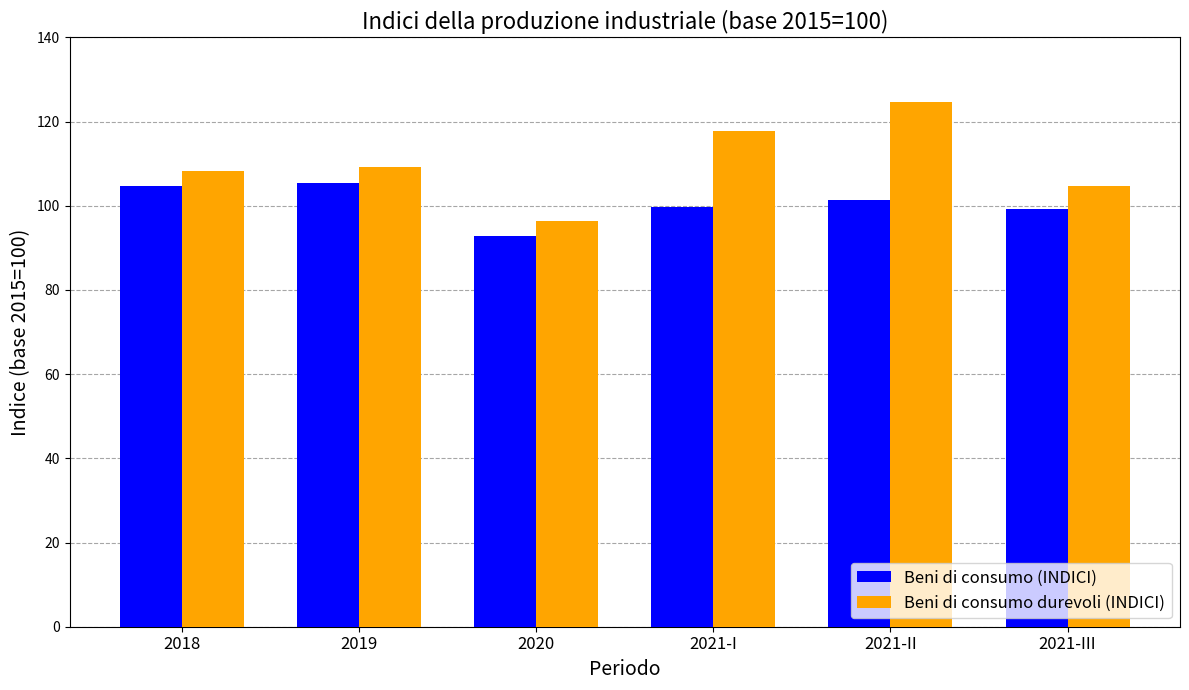

Which series has the largest total across all categories?

Beni di consumo durevoli (INDICI)